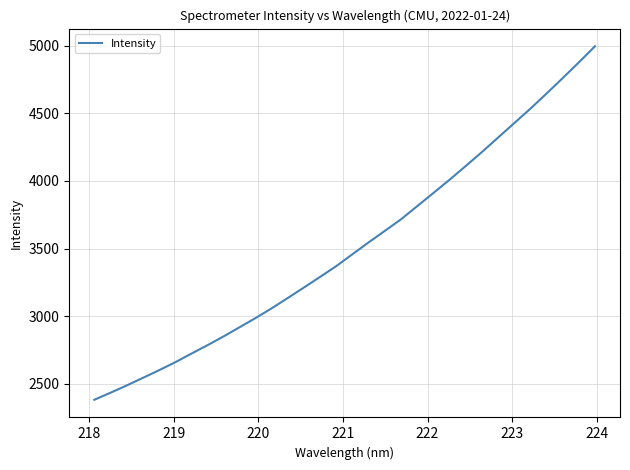

What is the difference between the maximum and minimum values?

2611.8